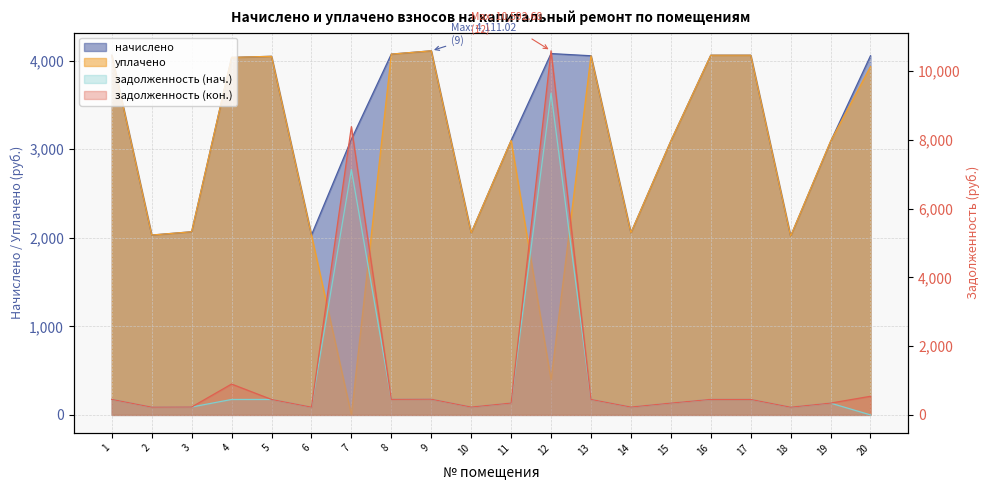

How many values in the начислено series exceed 4036?

10